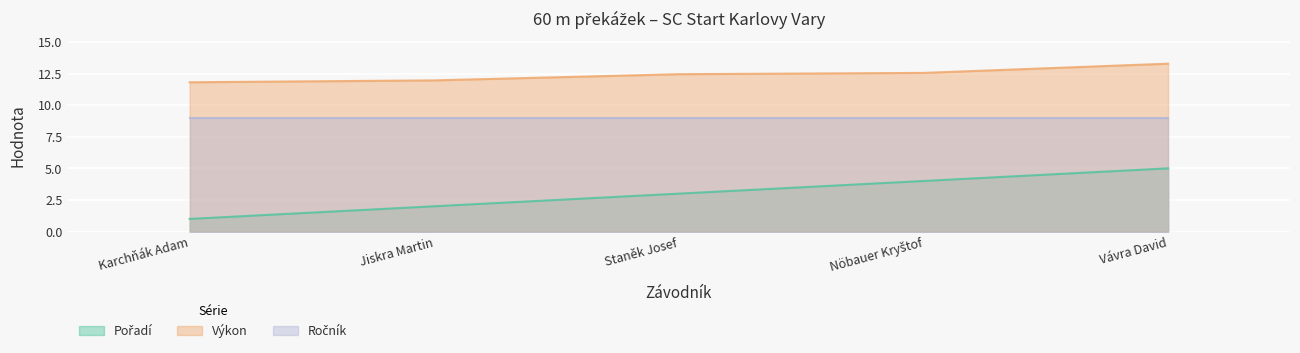

What is the difference between the Pořadí values at Vávra David and Jiskra Martin?

3.0